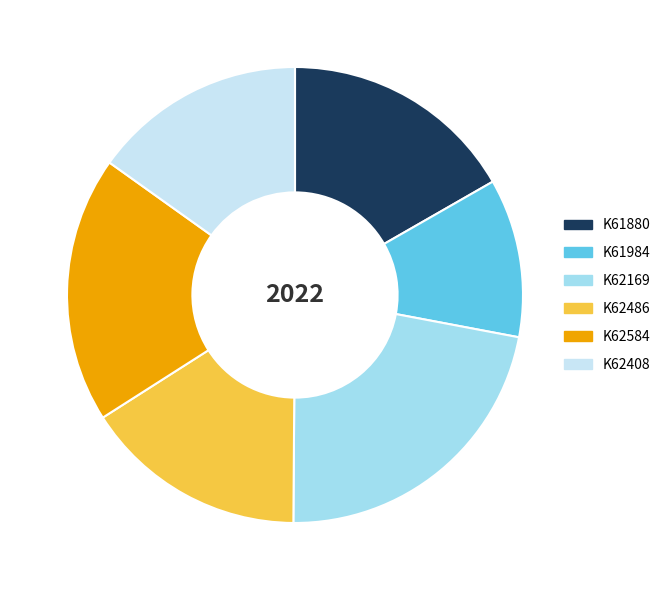

Rank the categories by value from highest to lowest.

K62169, K62584, K61880, K62486, K62408, K61984